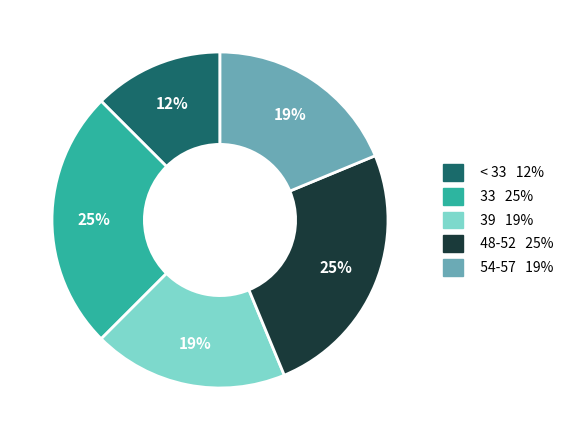

How many segments does this pie chart have?

5